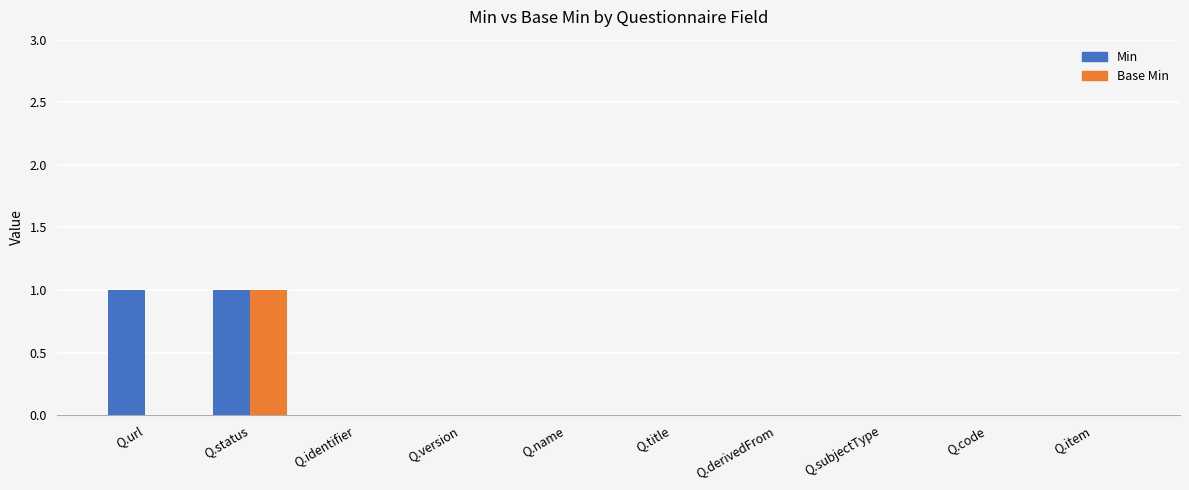

Count the number of data series in this chart.

2